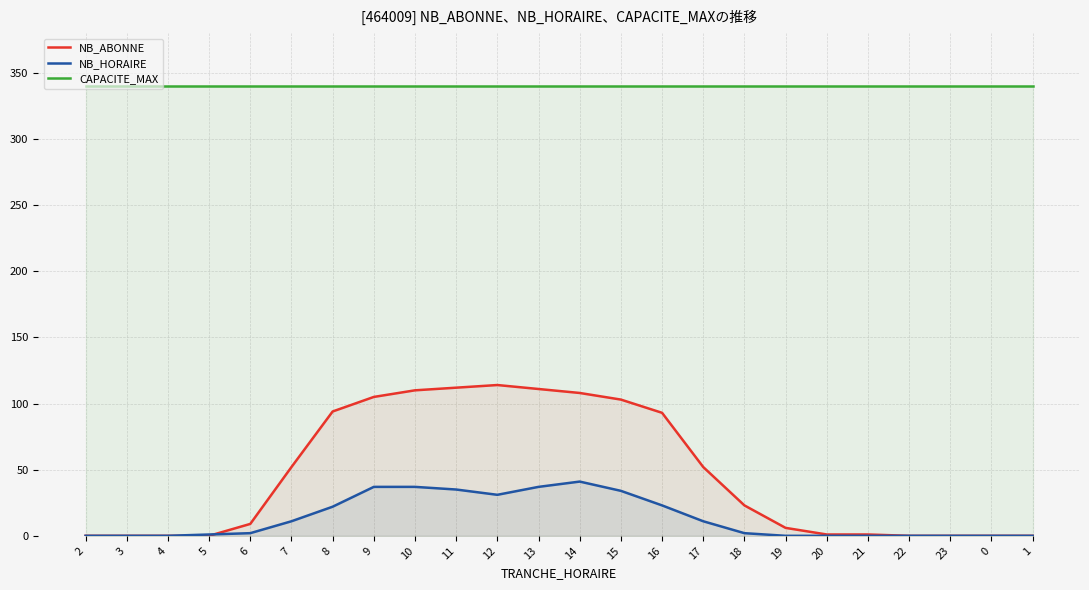

True or false: NB_ABONNE has a value of 162 at 16.

False